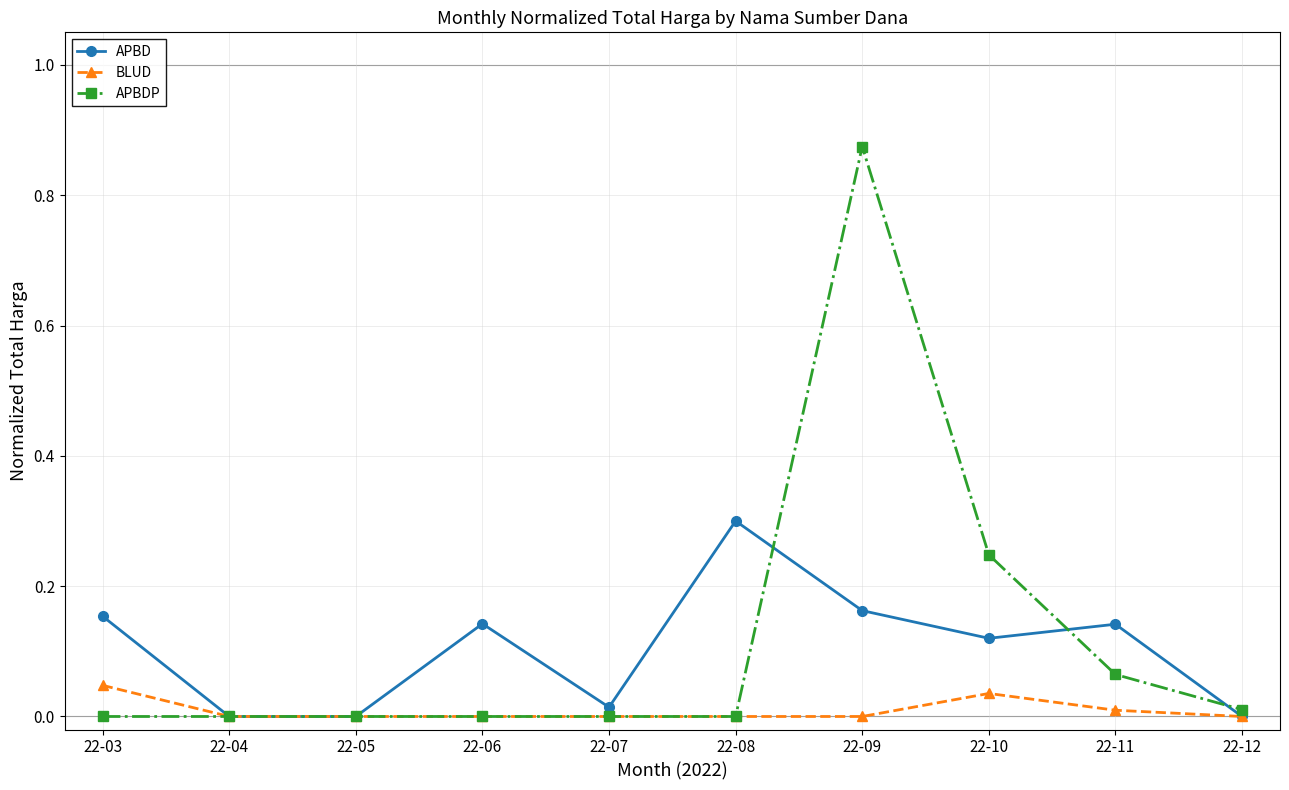

At which category is the sum across all series the highest?

22-09